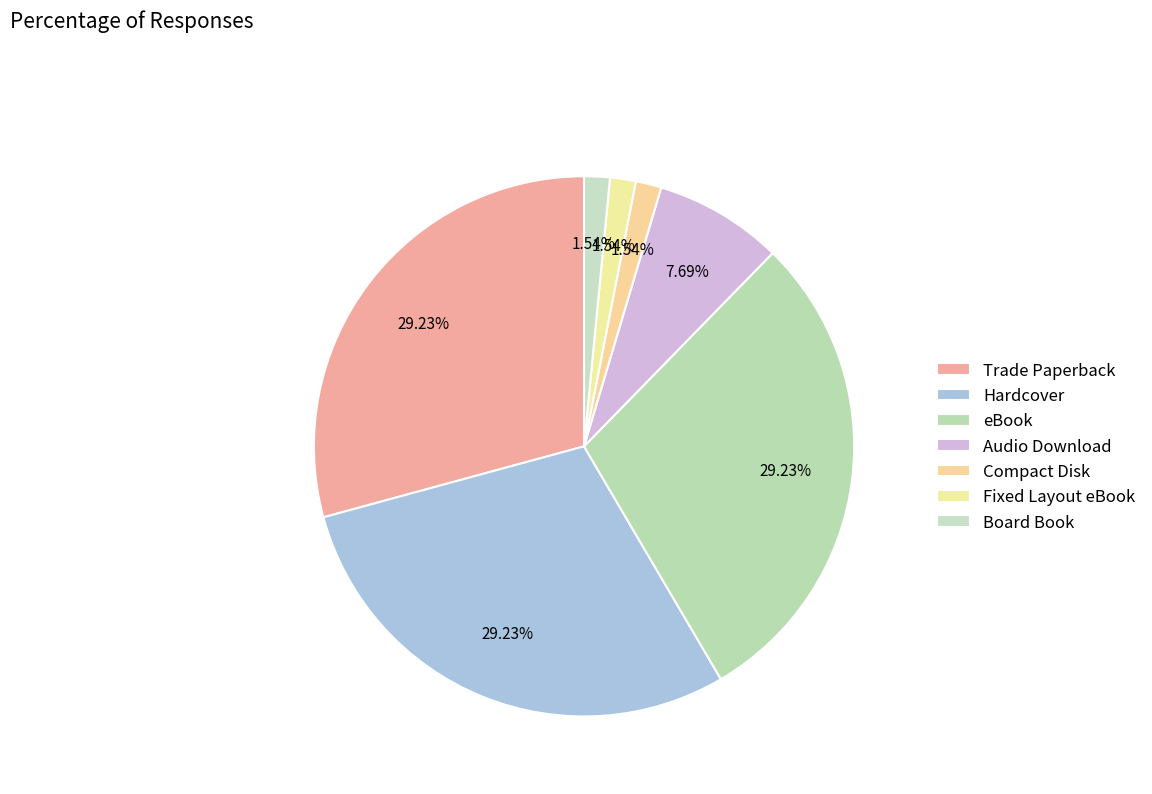

To the nearest percent, what is the combined percentage of Hardcover and Audio Download?

37%